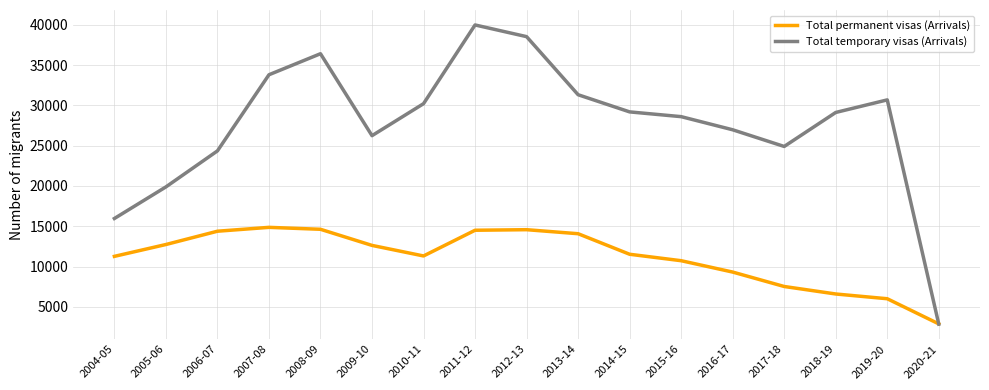

What is the difference between the maximum and minimum values in the Total permanent visas (Arrivals) series?

11980